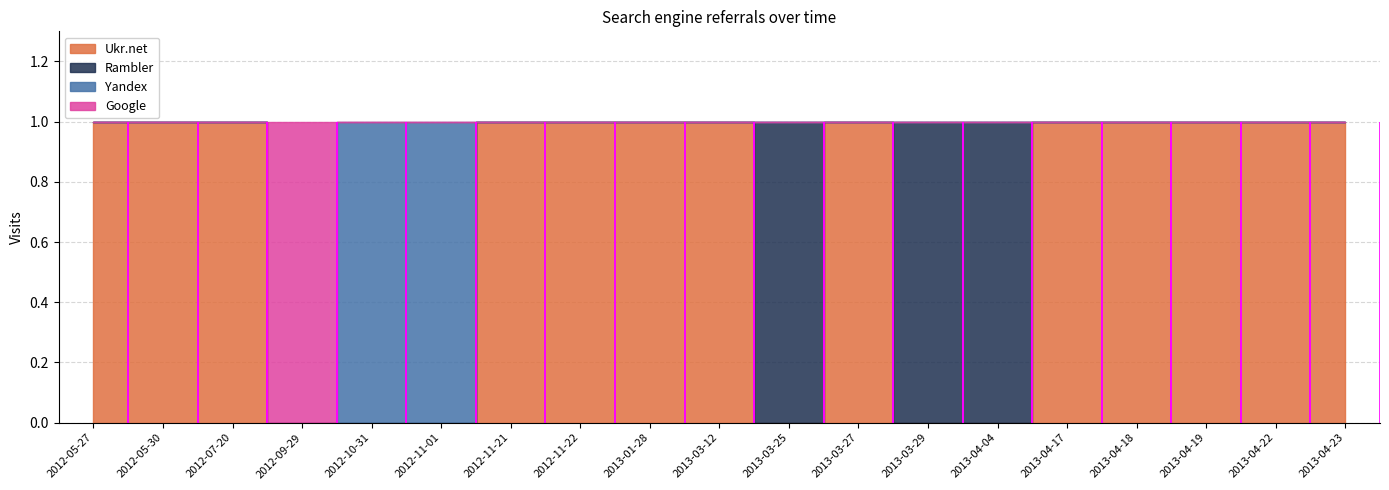

Where is Ukr.net nearest to the value 0?

2012-09-29